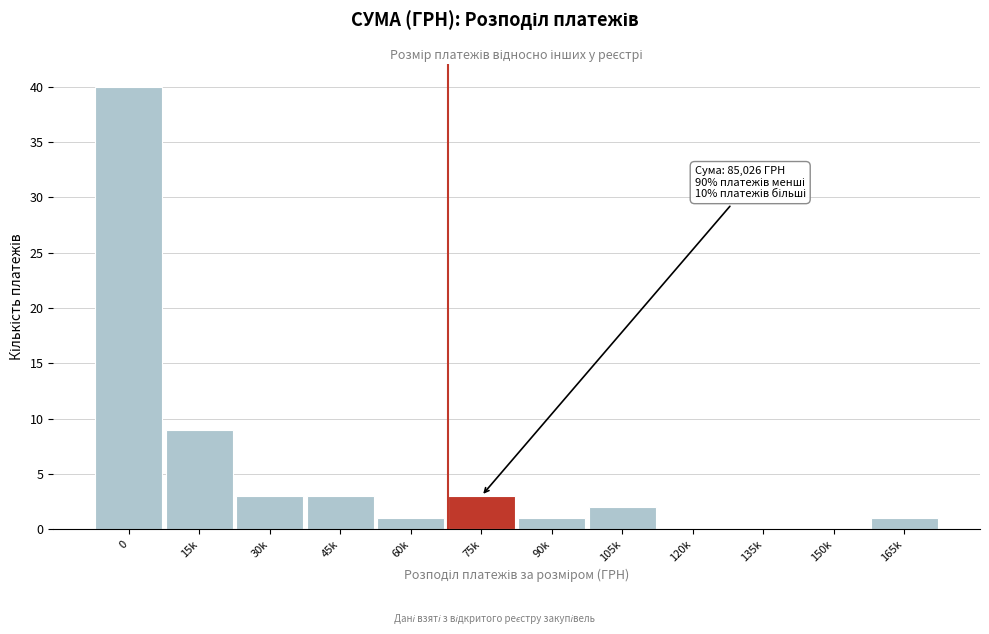

What is the maximum value shown in the chart?

40